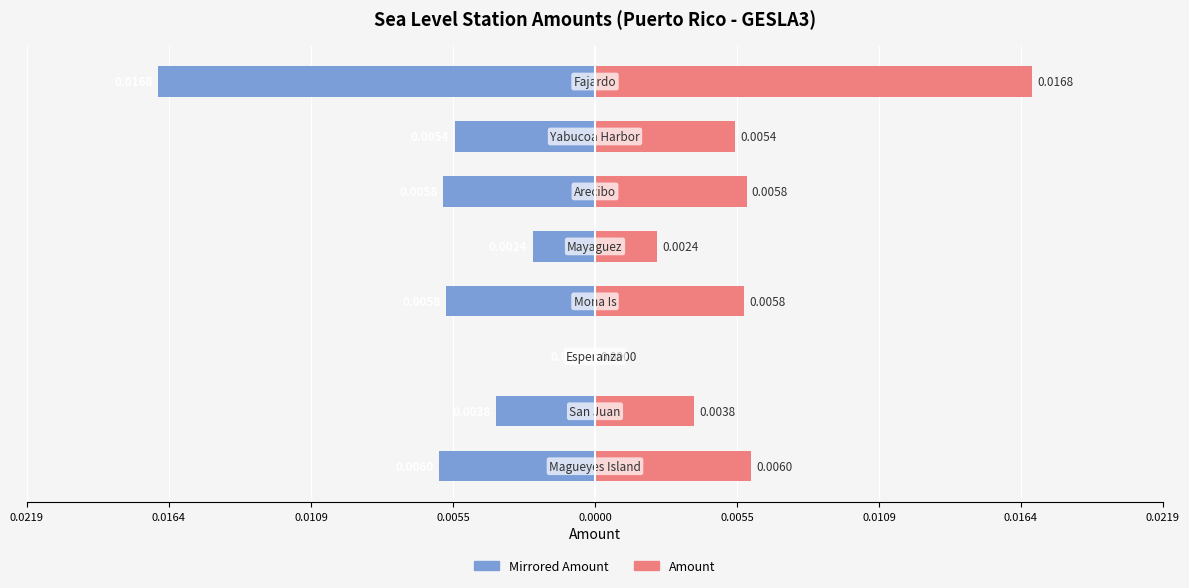

Are the bars horizontal?

Yes